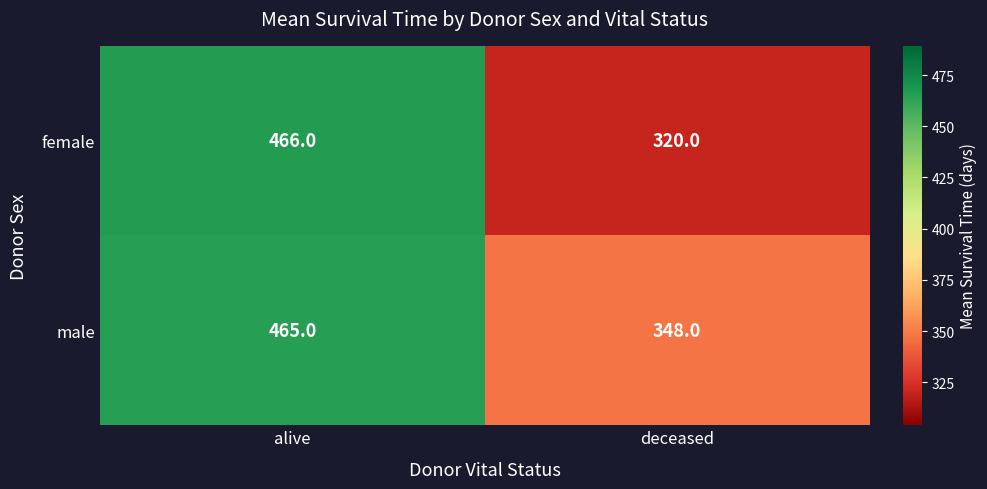

Which series has the largest range (max minus min)?

female